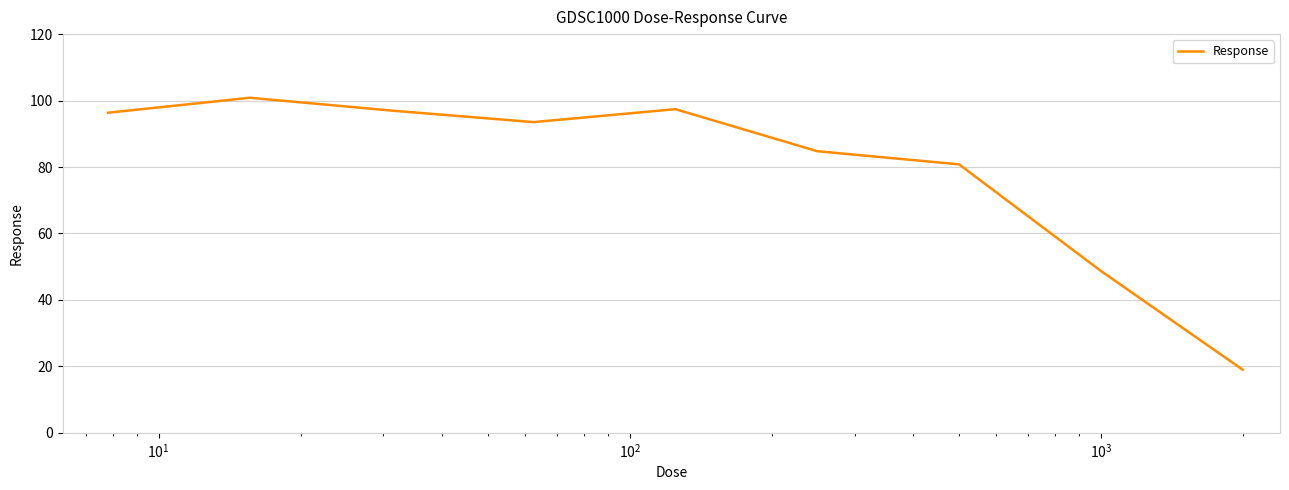

What is the smallest value displayed?

19.0